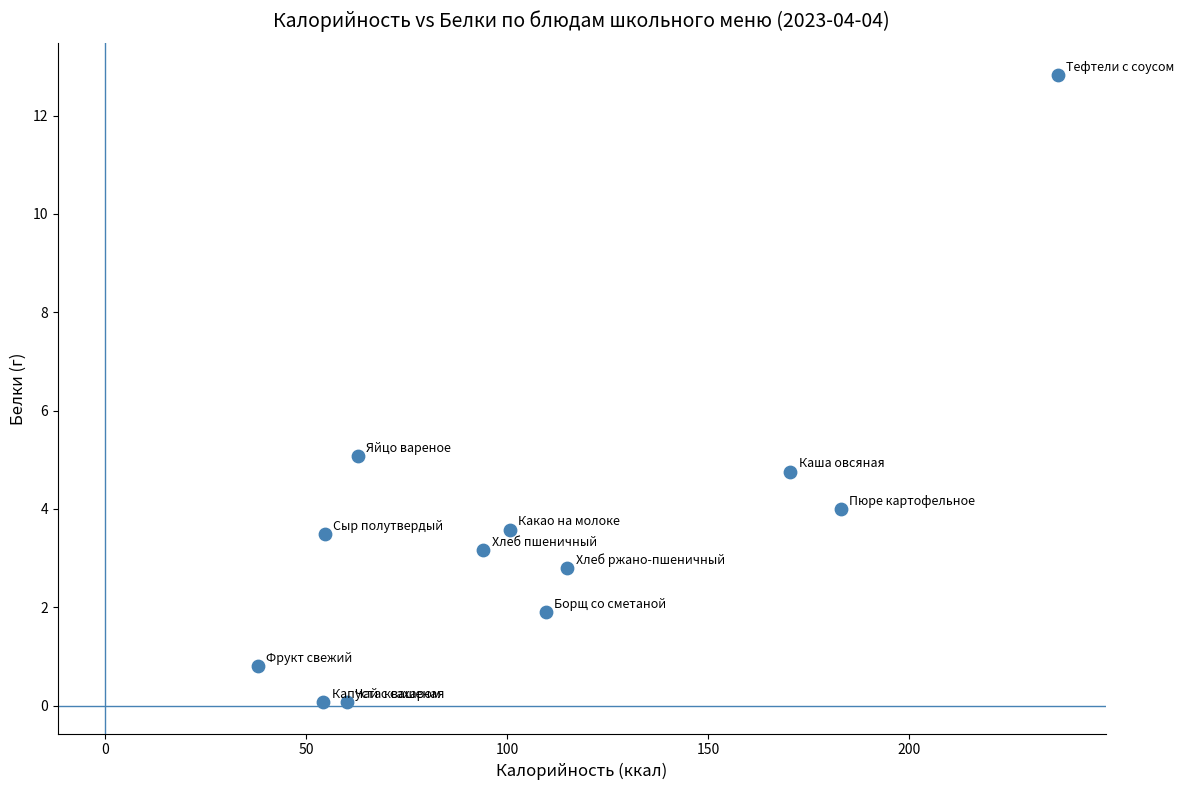

What is the range of X values (max minus min)?

199.0